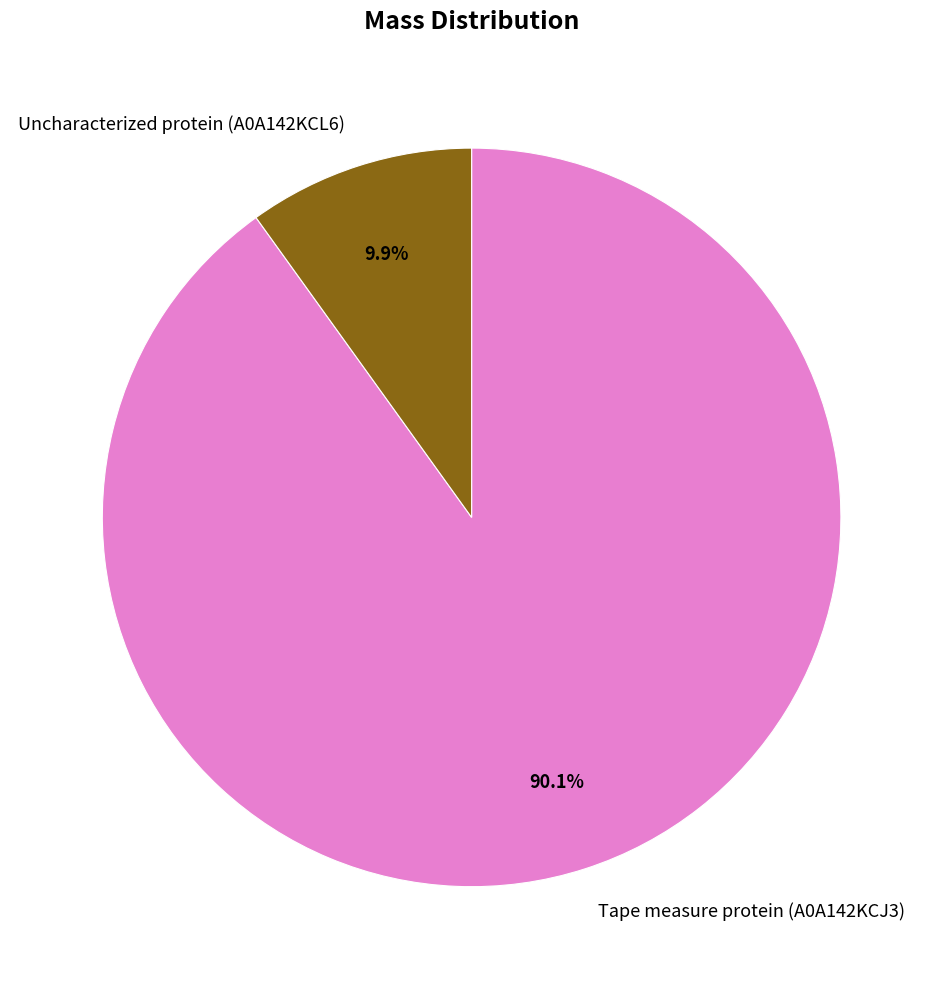

To the nearest percent, what percentage of the pie is Uncharacterized protein (A0A142KCL6)?

10%